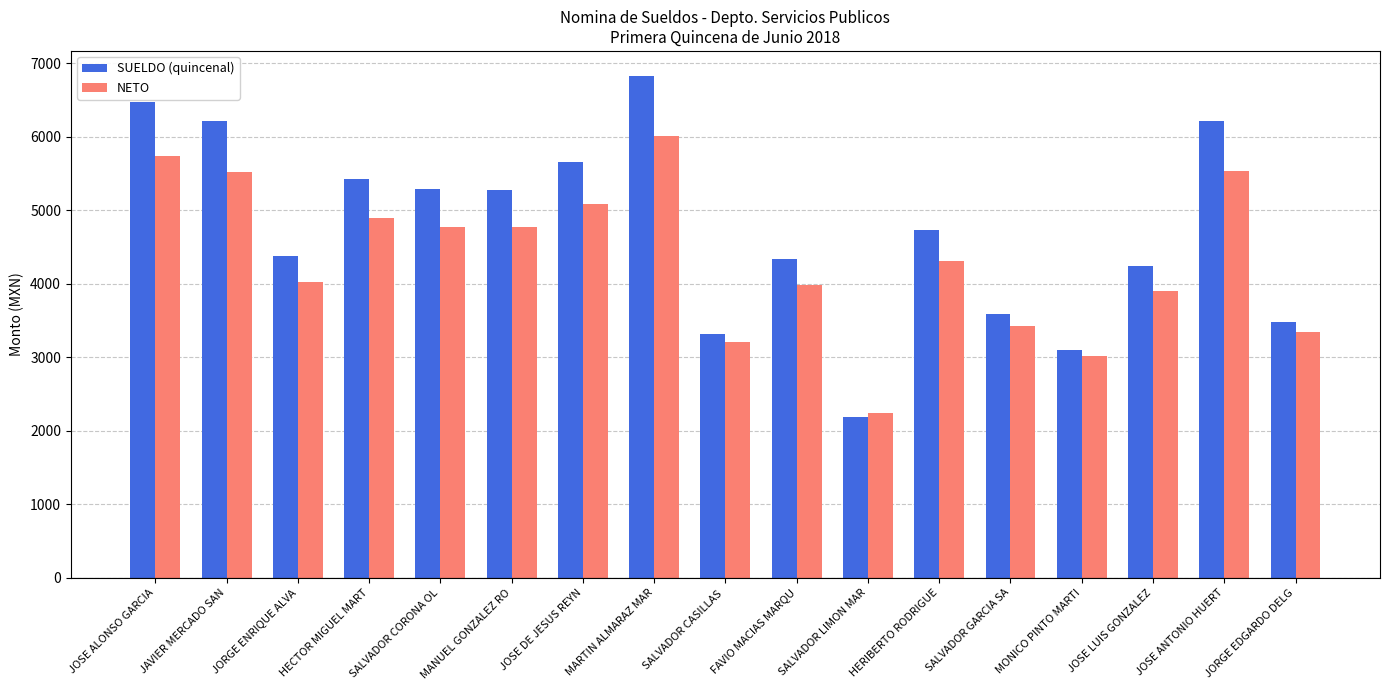

Which series has the largest range (max minus min)?

SUELDO (quincenal)